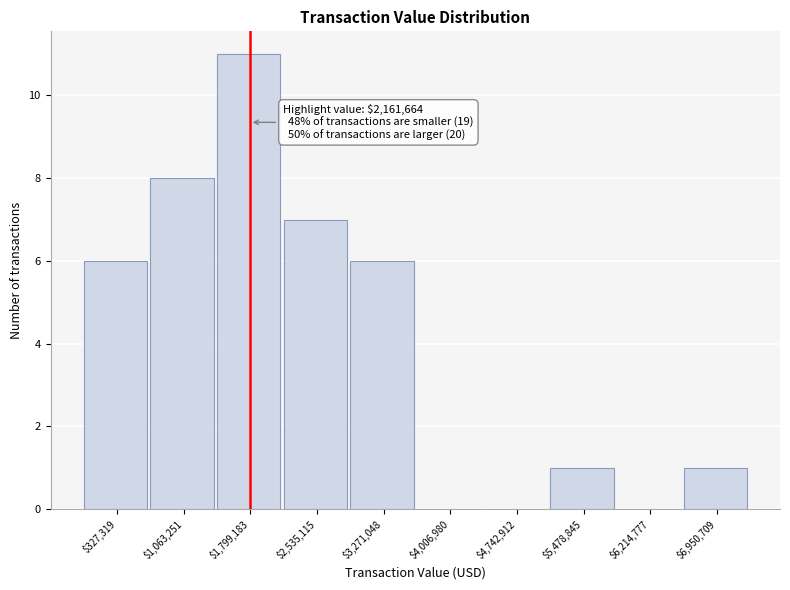

The value at $4,742,912 is -5. True or false?

False